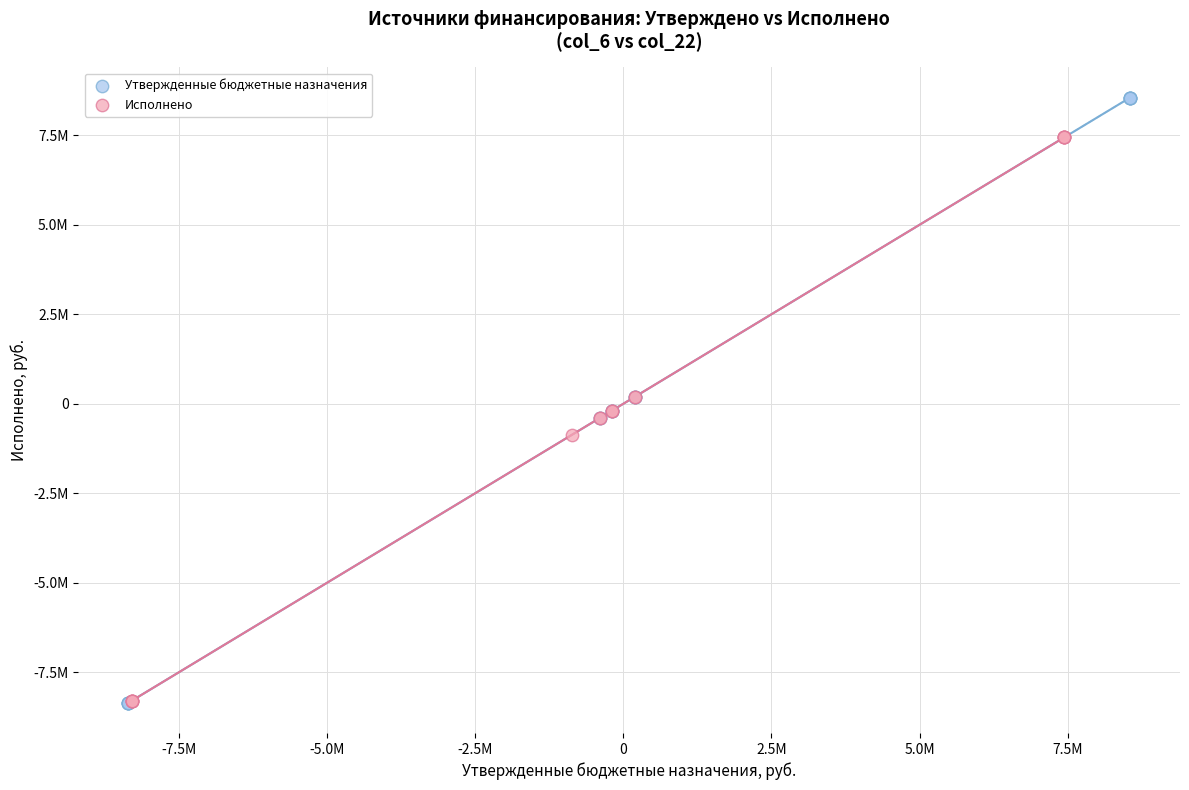

What are all the series names shown in the legend?

Утвержденные бюджетные назначения, Исполнено